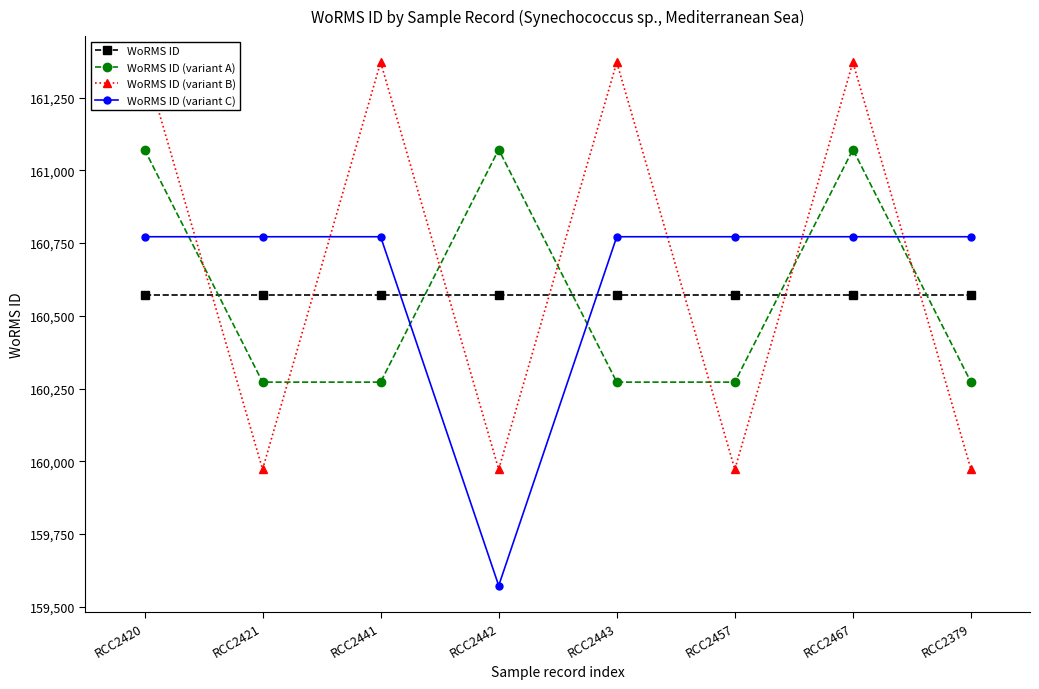

What is the difference between the second highest and second lowest values in the WoRMS ID (variant B) series?

1400